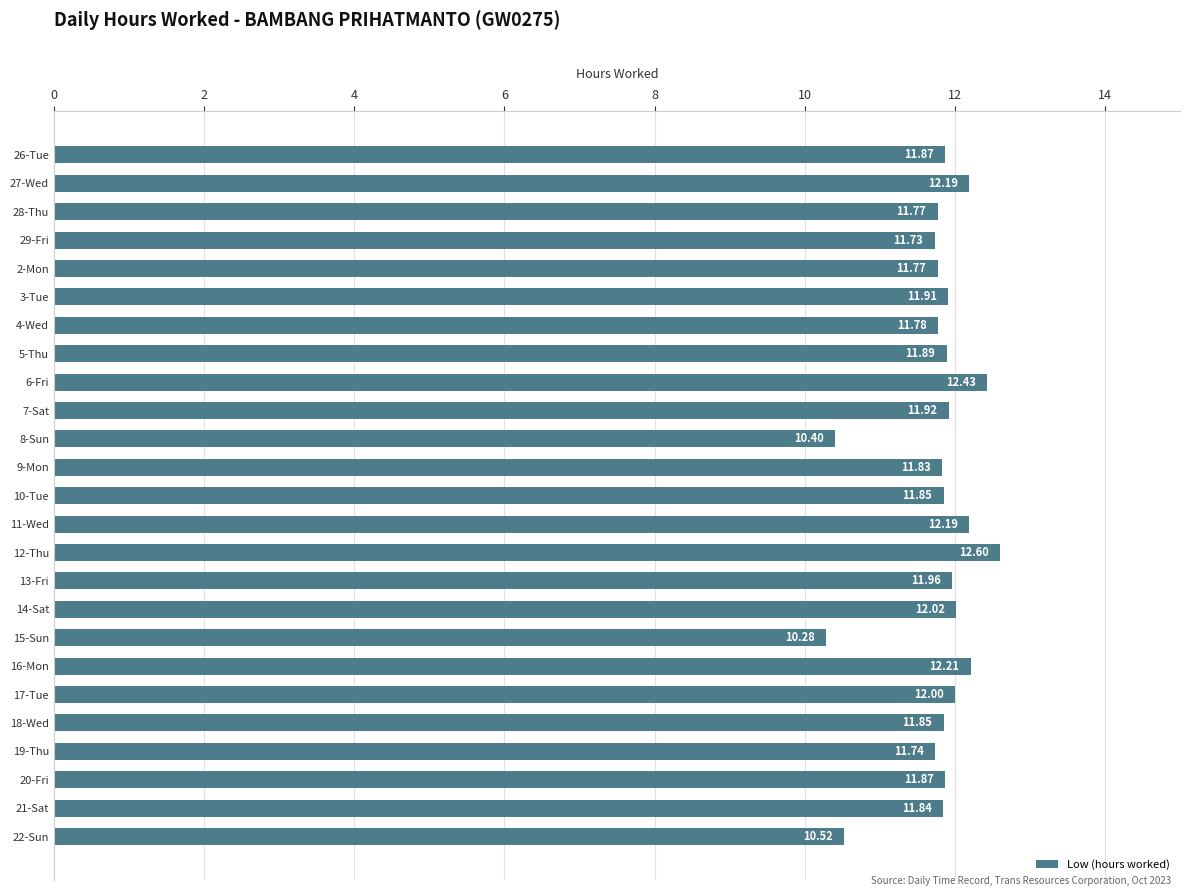

Are the bars horizontal?

Yes